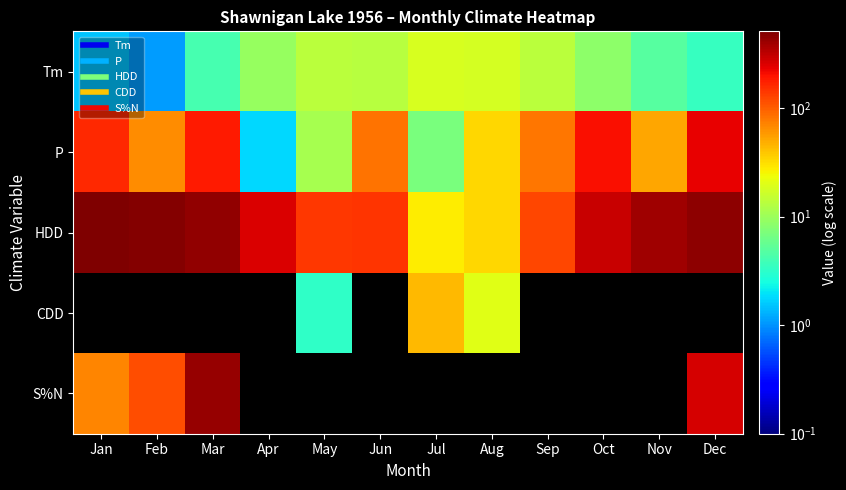

At how many categories does at least one series exceed 88?

10